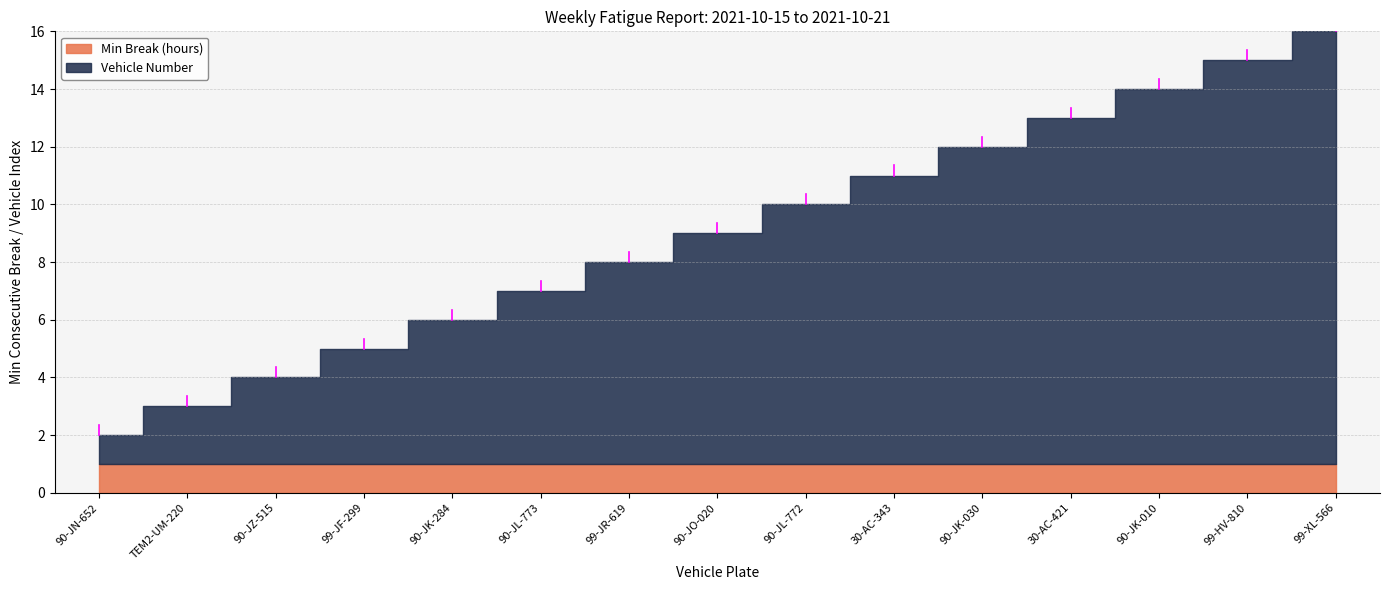

Reading left to right, what are all the values shown in this chart?

Vehicle Number: 1	2	3	4	5	6	7	8	9	10	11	12	13	14	15
Min Break (hours): 1	1	1	1	1	1	1	1	1	1	1	1	1	1	1